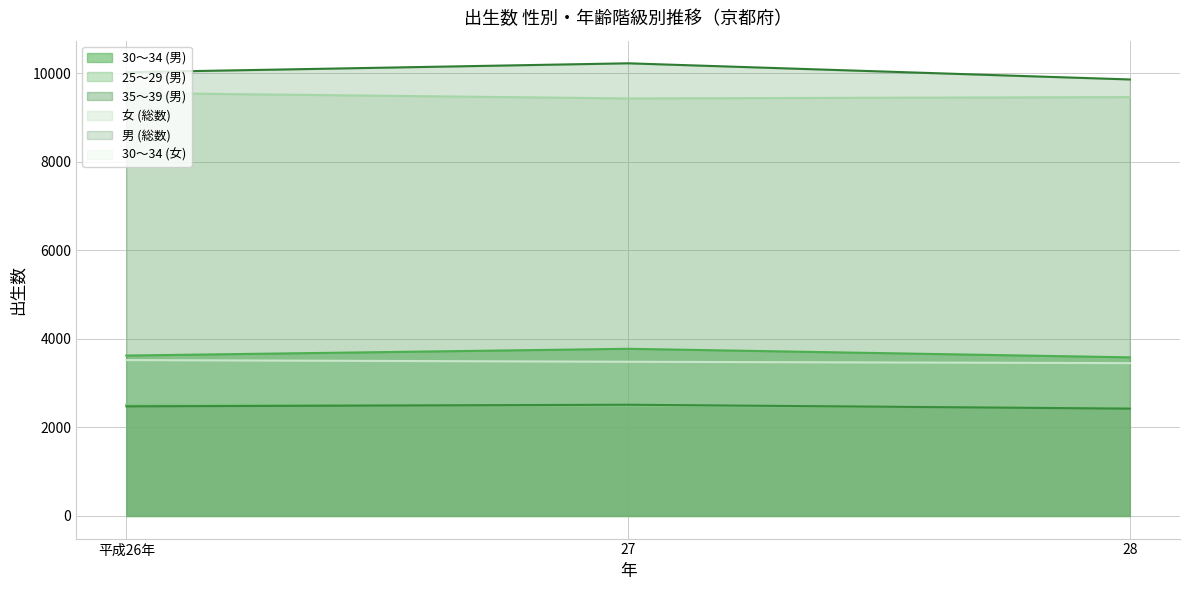

Which series has the largest total across all categories?

男 (総数)